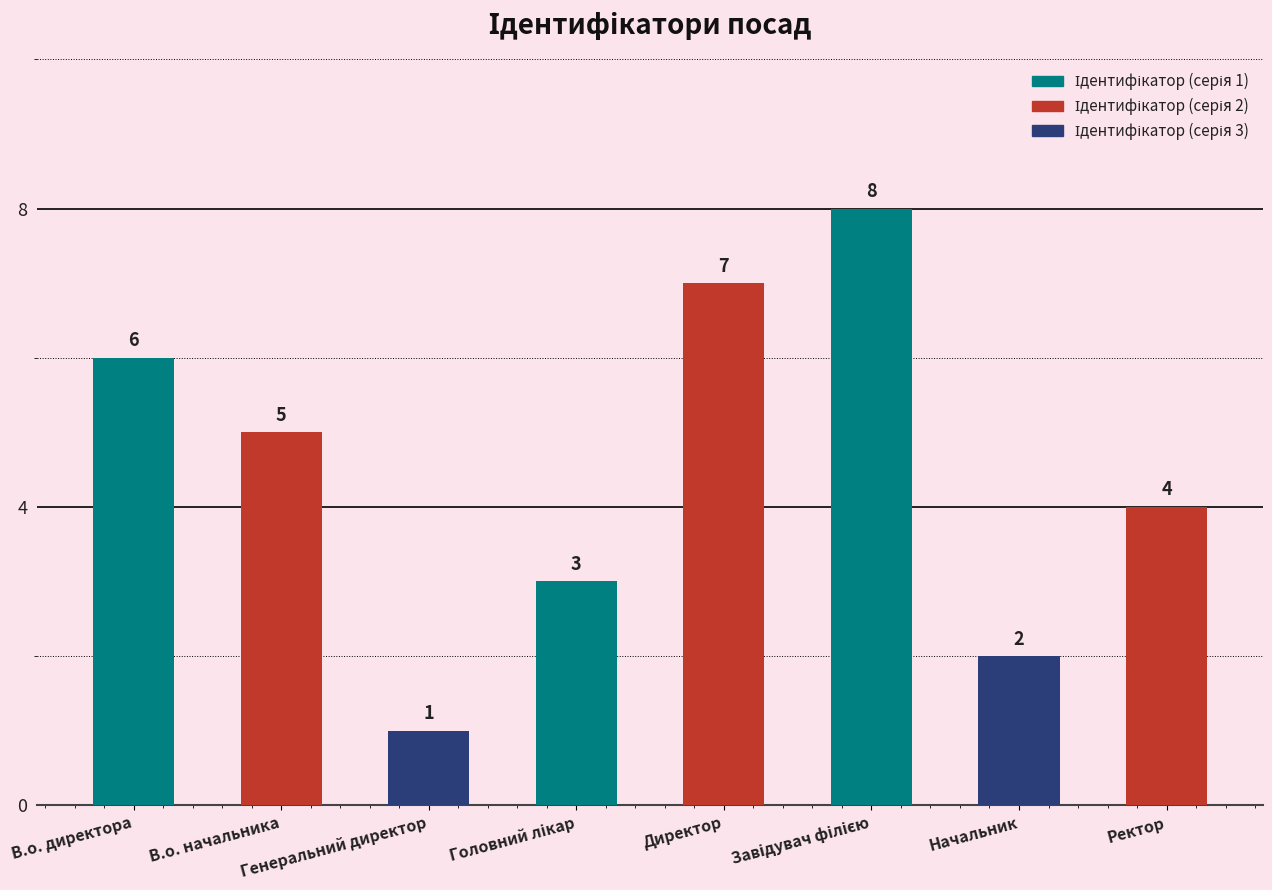

What is the difference between the maximum and minimum values?

7